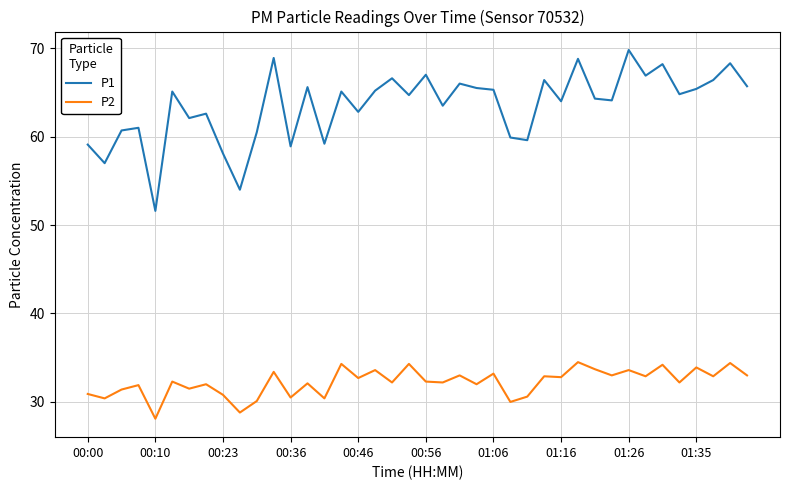

List the series in order of their peak value, lowest first.

P2, P1